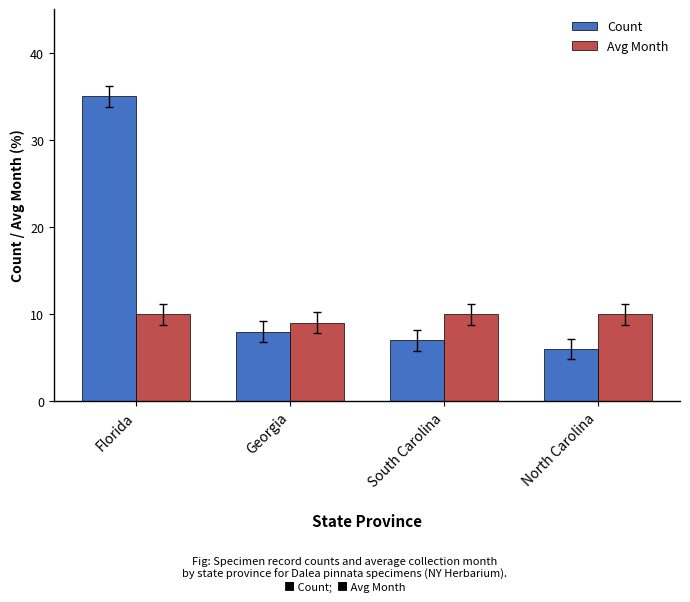

At Florida, list the series in order from largest to smallest.

Count, Avg Month